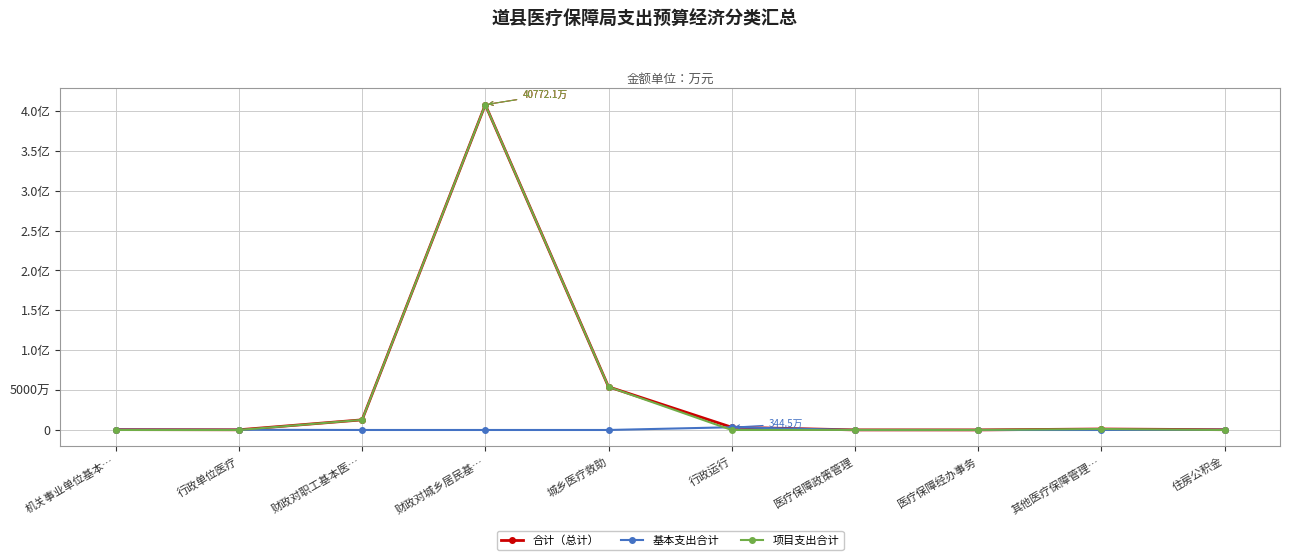

True or false: 基本支出合计 and 合计（总计） intersect in this chart.

False